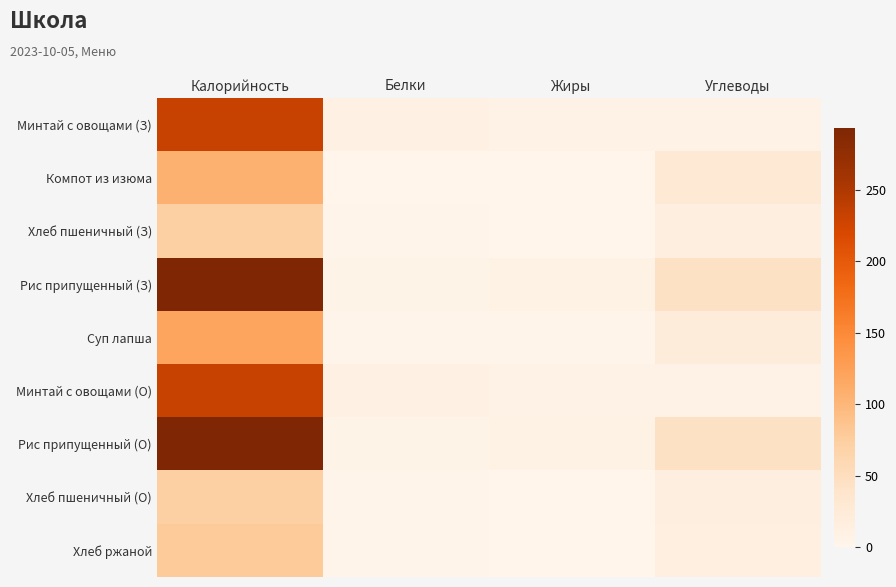

What is the total value across all series at Углеводы?

194